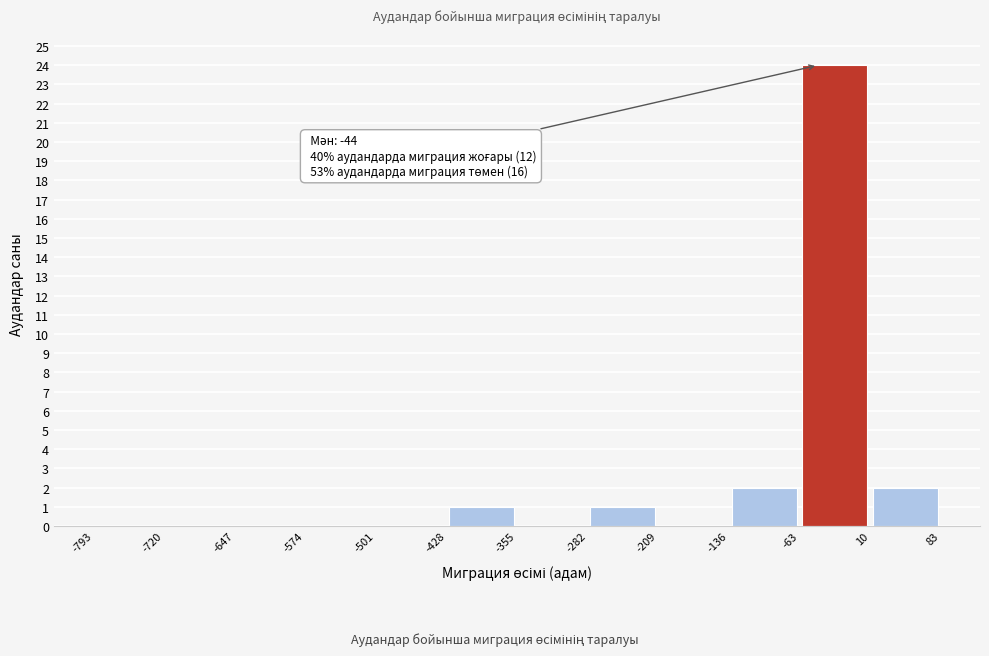

Over which range of the x-axis is the bar tallest?

-63 to 10